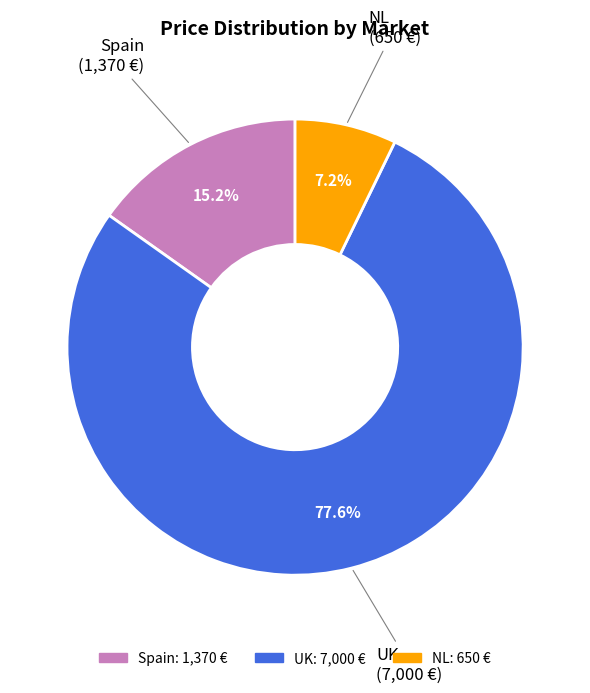

Do NL and Spain together represent more than half of the pie?

No